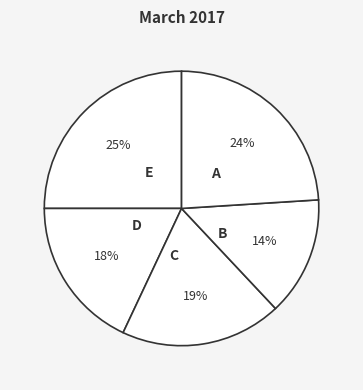

Count the number of slices in the pie.

5